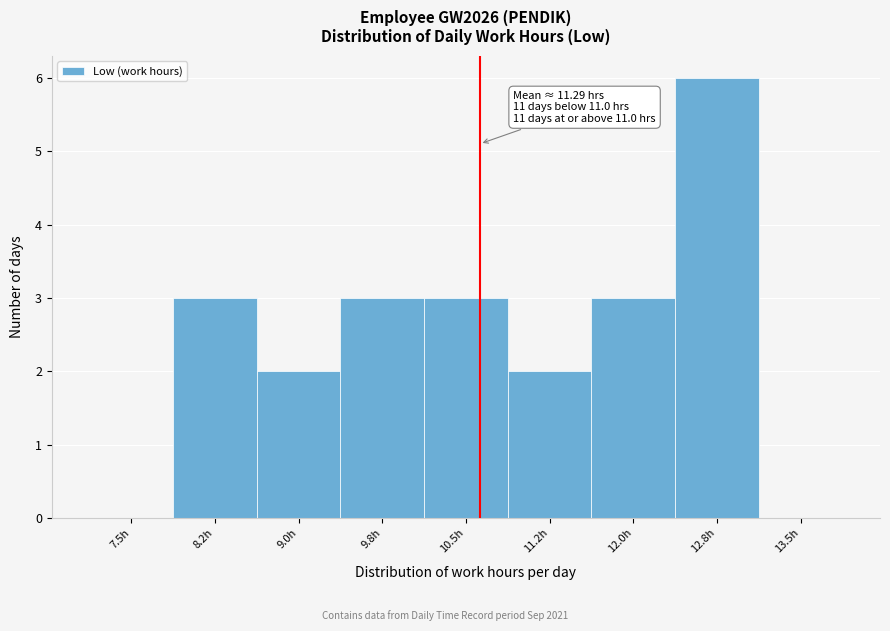

Reading left to right, extract all data points from this chart.

7.5h=0	8.2h=3	9.0h=2	9.8h=3	10.5h=3	11.2h=2	12.0h=3	12.8h=6	13.5h=0